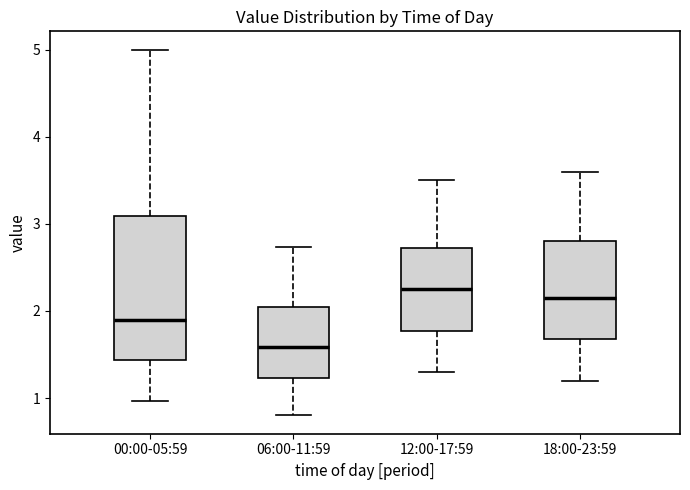

Reading left to right, transcribe this box plot: for each box, give where its median line is, the range the box spans, and where its two whiskers end, as read against the y-axis. The values are not printed on the chart, so give them approximately, as read against the axis.

00:00-05:59: median 1.9, box 1.4 to 3.1, whiskers 1.0 to 5.0
06:00-11:59: median 1.6, box 1.2 to 2.0, whiskers 0.8 to 2.7
12:00-17:59: median 2.3, box 1.8 to 2.7, whiskers 1.3 to 3.5
18:00-23:59: median 2.2, box 1.7 to 2.8, whiskers 1.2 to 3.6